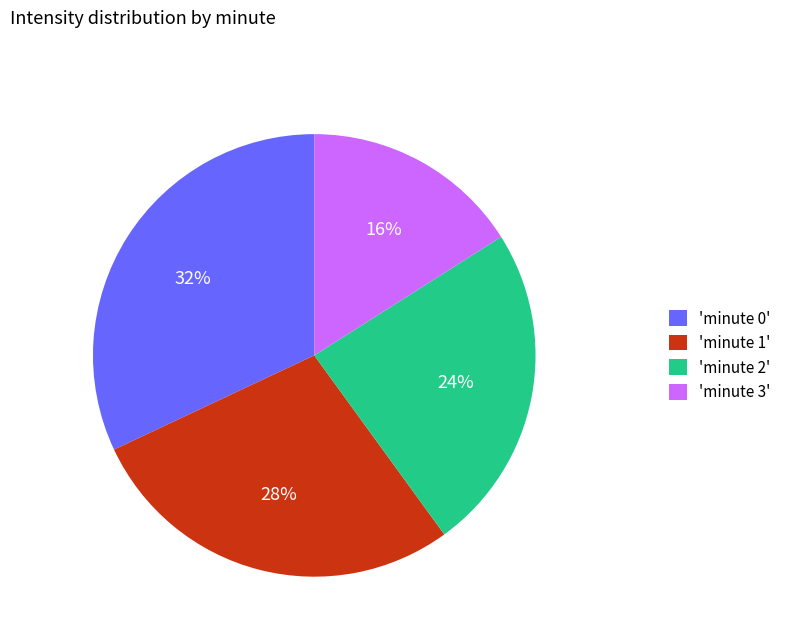

Combined, do 'minute 2' and 'minute 3' account for over 50%?

No